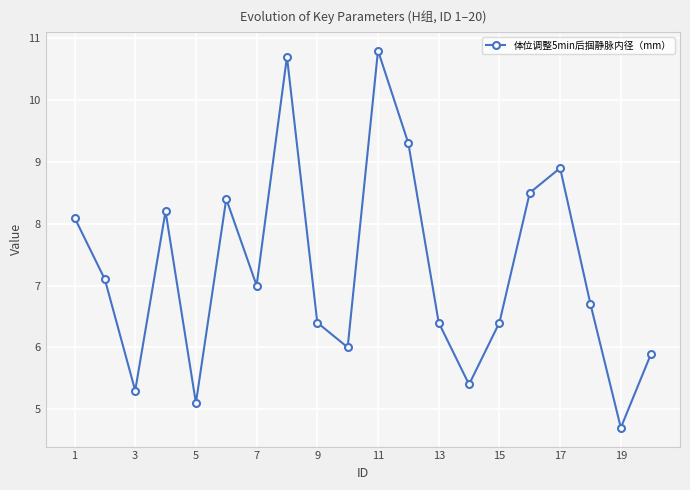

What is the value of the 9th point from the left?

6.4